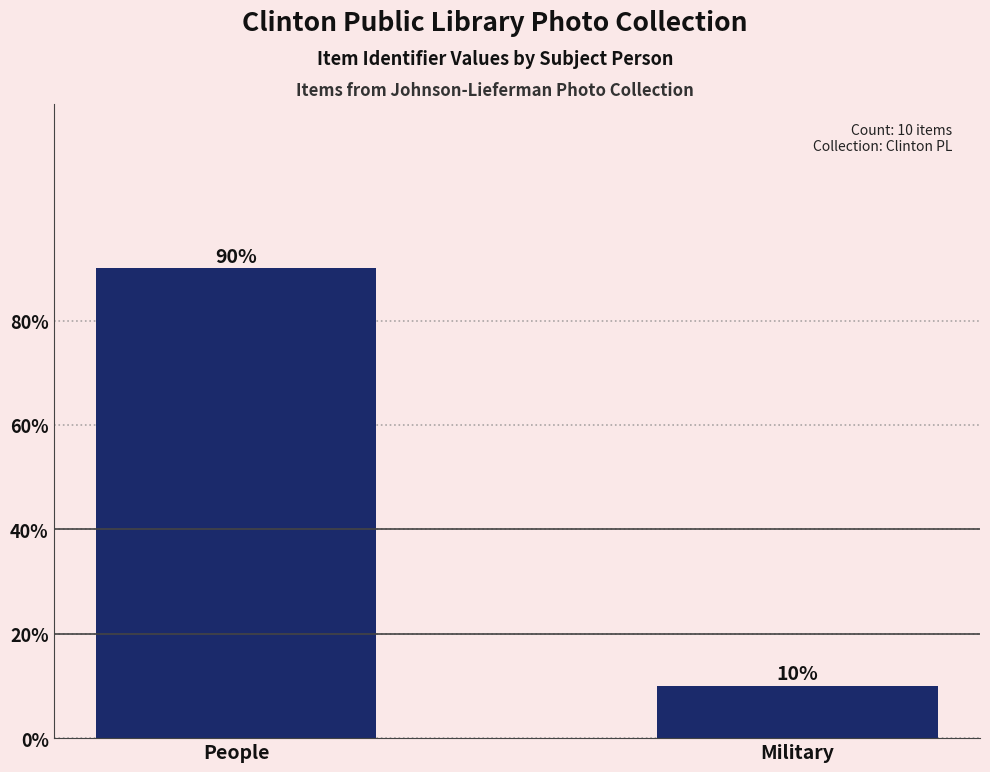

Are the bars horizontal?

No